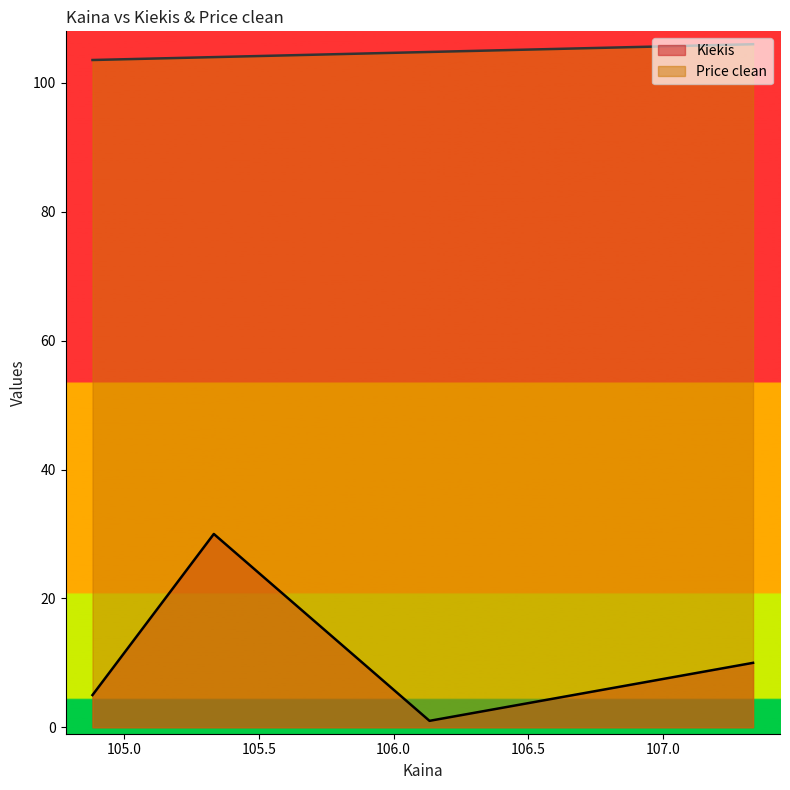

At 104.883333, list the series in order from smallest to largest.

Kiekis, Price clean